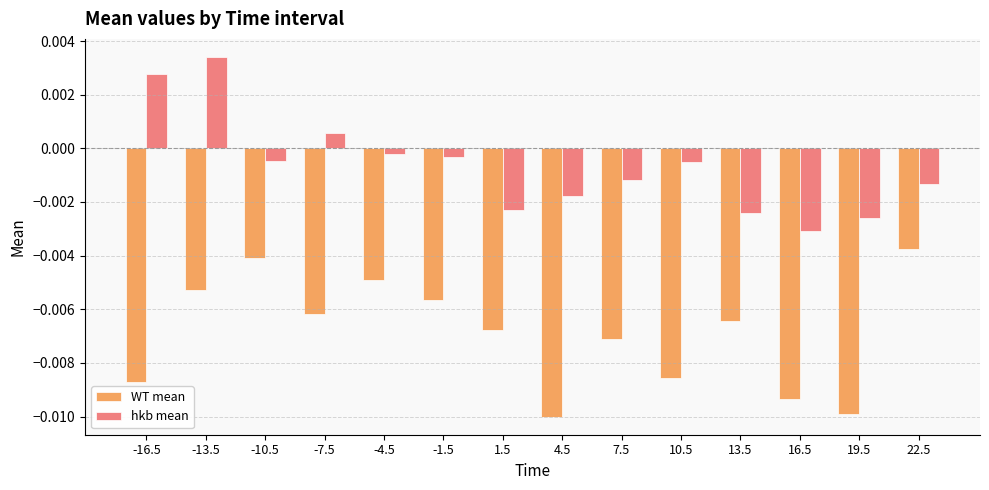

At how many categories does at least one series exceed 0?

3